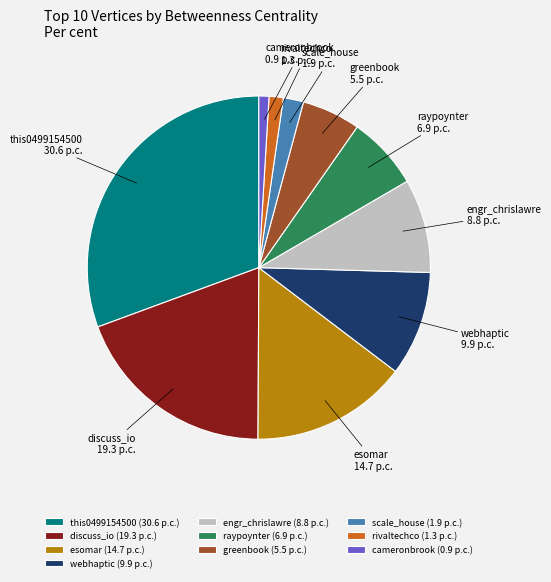

What is the ratio of the value at this0499154500 to the value at engr_chrislawre?

3.5